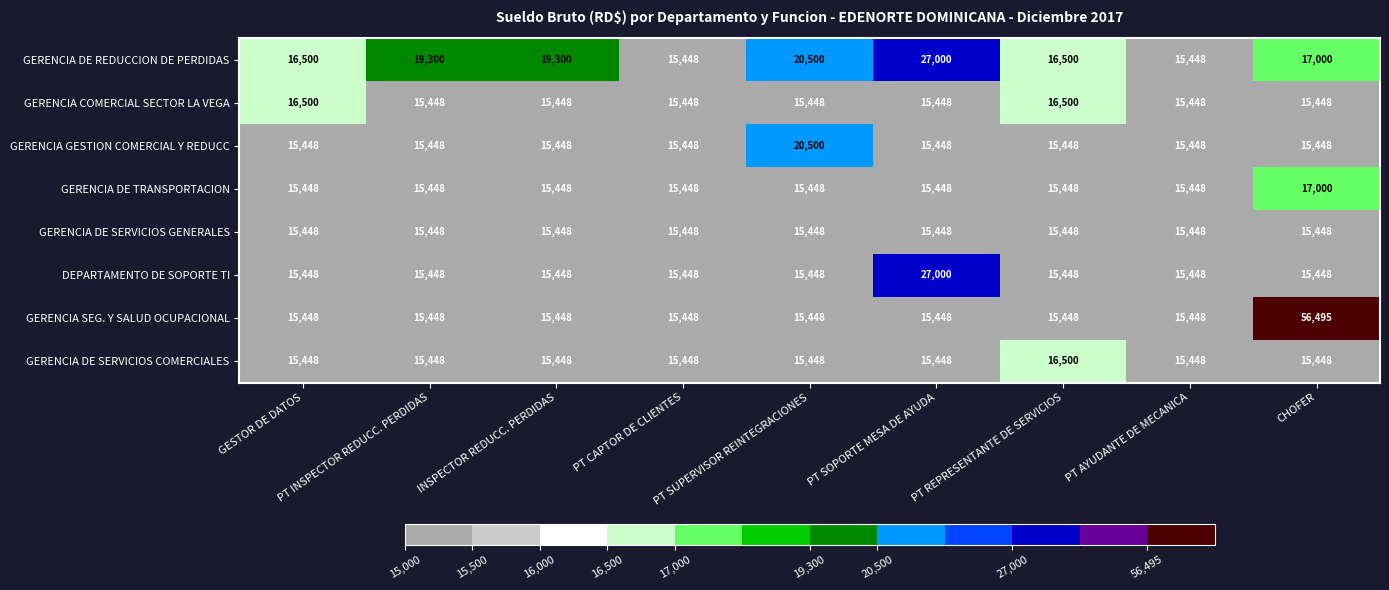

The GERENCIA SEG. Y SALUD OCUPACIONAL series shows 15448 at INSPECTOR REDUCC. PERDIDAS. True or false?

True